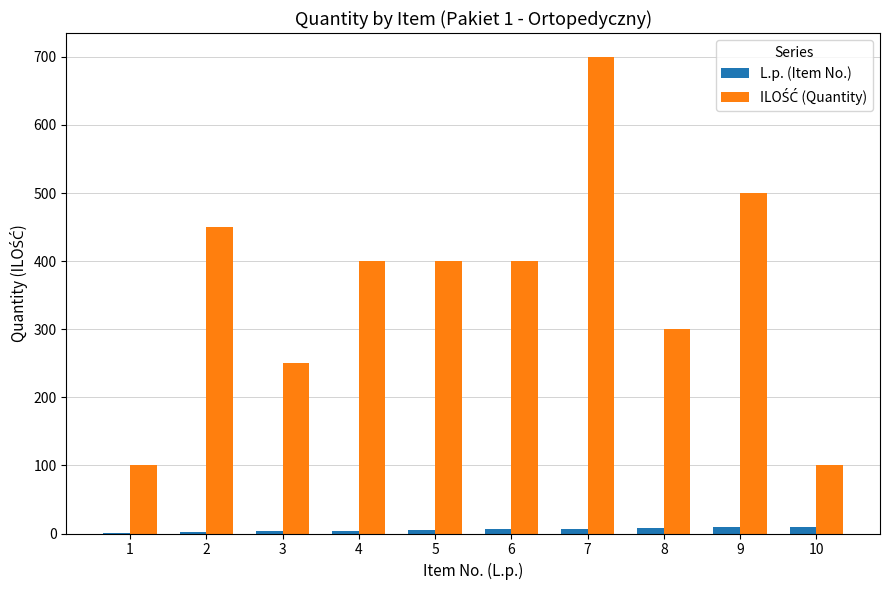

How many series are shown in this chart?

2